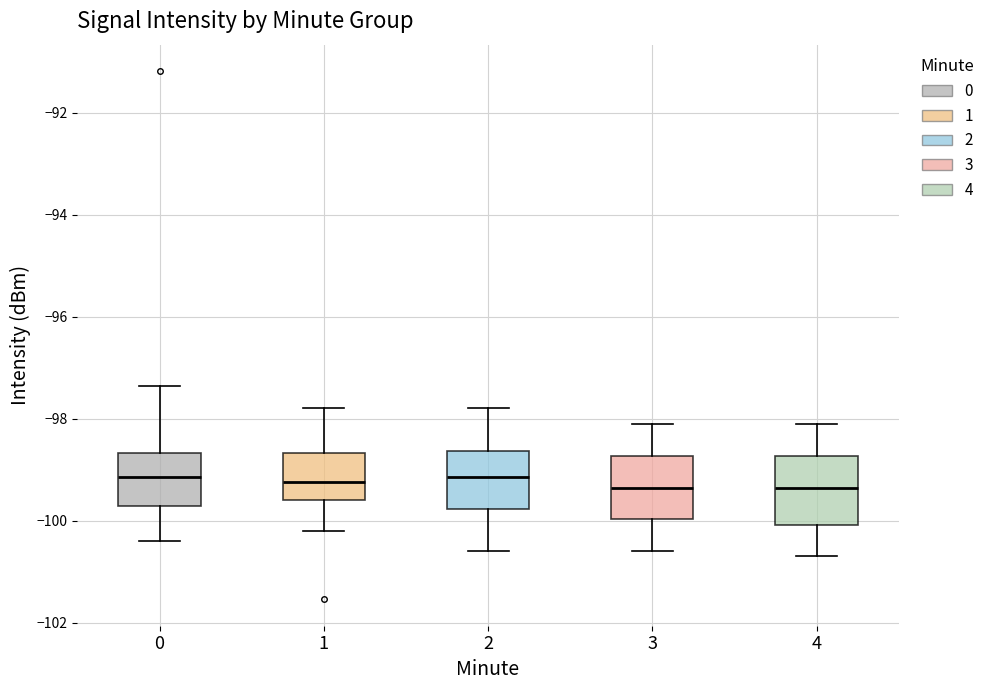

Reading left to right, read every box against the y-axis: the position of its median line, the range the box covers, and the ends of its whiskers. The values are not printed on the chart, so give them approximately, as read against the axis.

0: median -99.2, box -99.8 to -98.6, whiskers -100.4 to -97.4
1: median -99.2, box -99.6 to -98.6, whiskers -100.2 to -97.8
2: median -99.2, box -99.8 to -98.6, whiskers -100.6 to -97.8
3: median -99.4, box -100.0 to -98.8, whiskers -100.6 to -98.0
4: median -99.4, box -100.0 to -98.8, whiskers -100.6 to -98.0